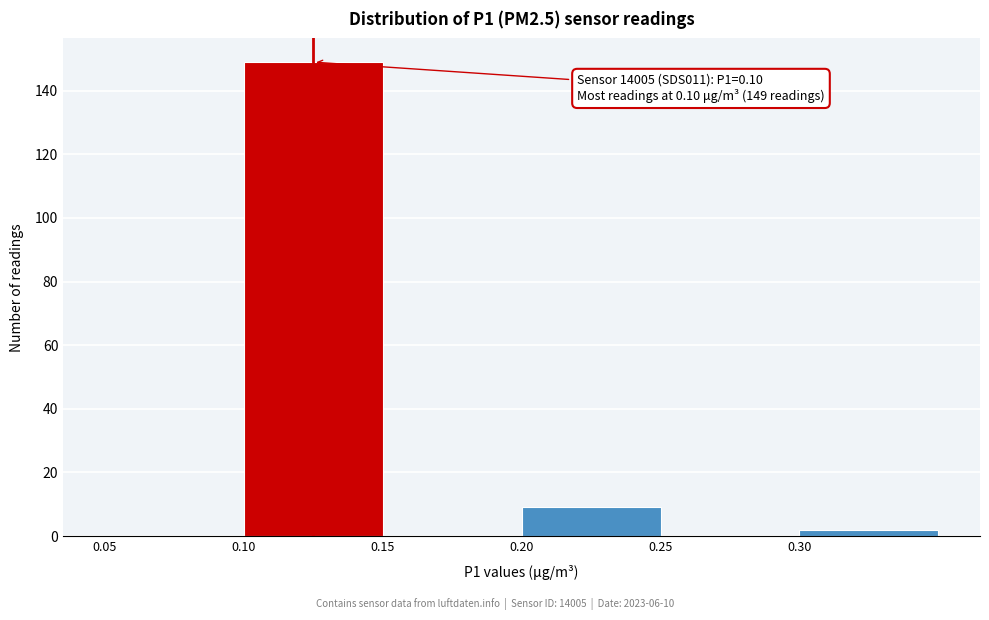

Over which range of the x-axis is the bar tallest?

0.10 to 0.15